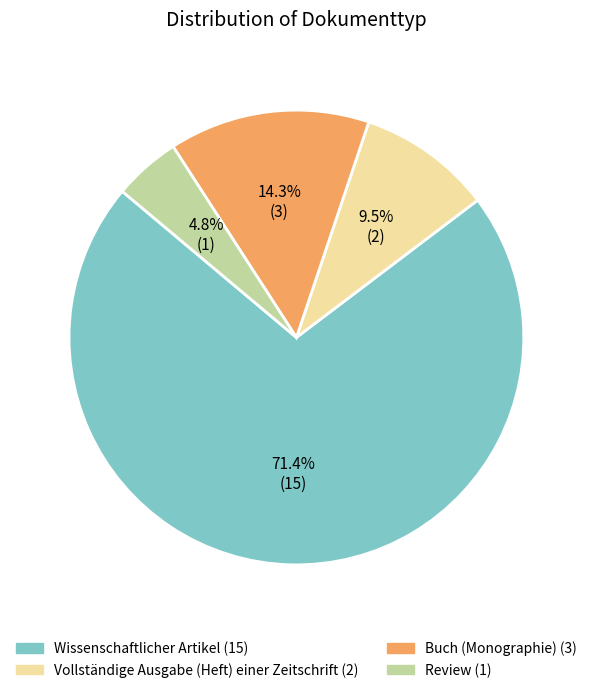

Count the number of slices in the pie.

4